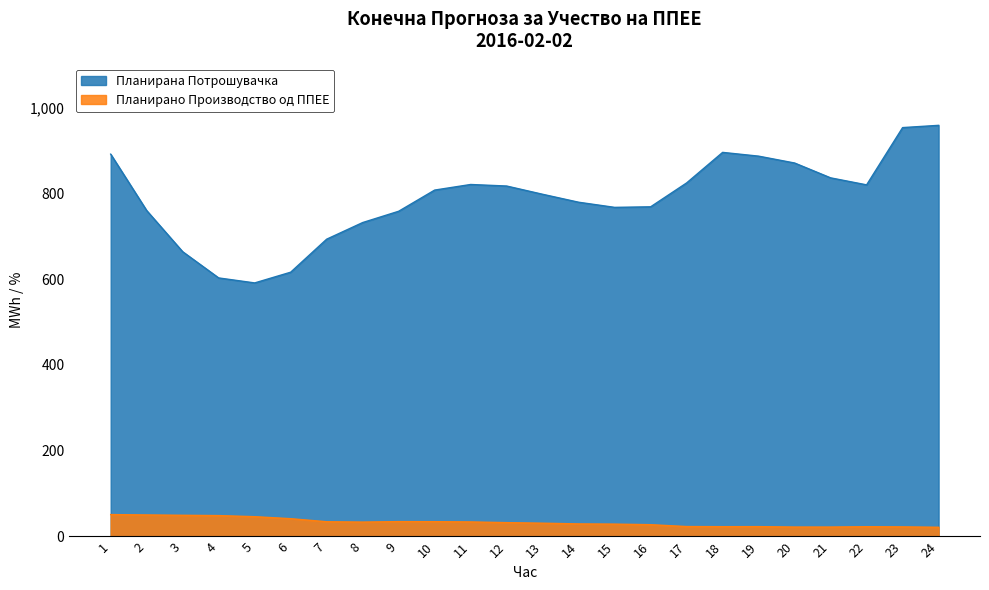

What is the minimum value for Планирано Производство од ППЕЕ?

21.5